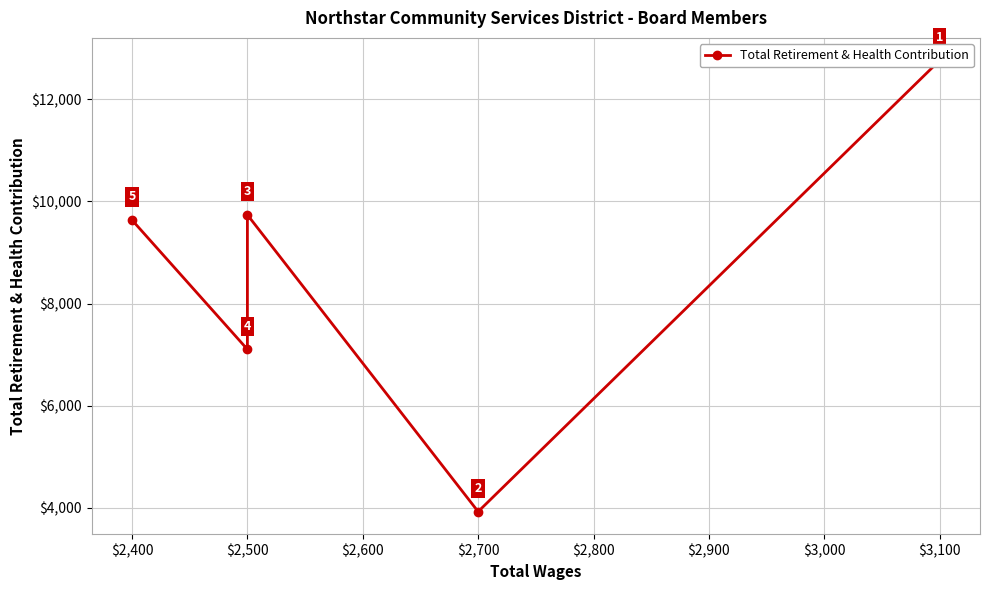

What is the value of the 2nd point from the left?

3927